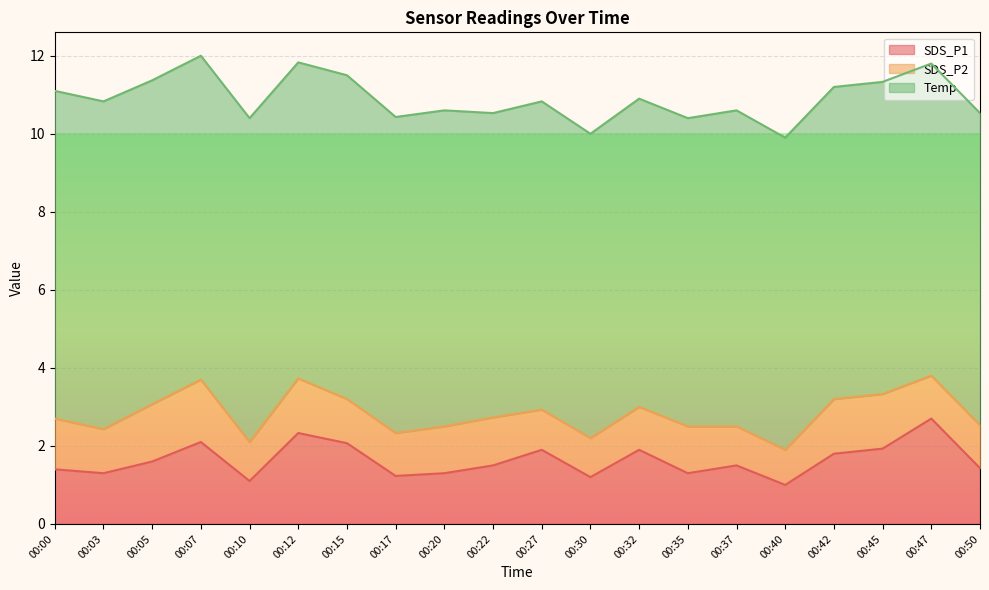

What are all the series names shown in the legend?

SDS_P1, SDS_P2, Temp